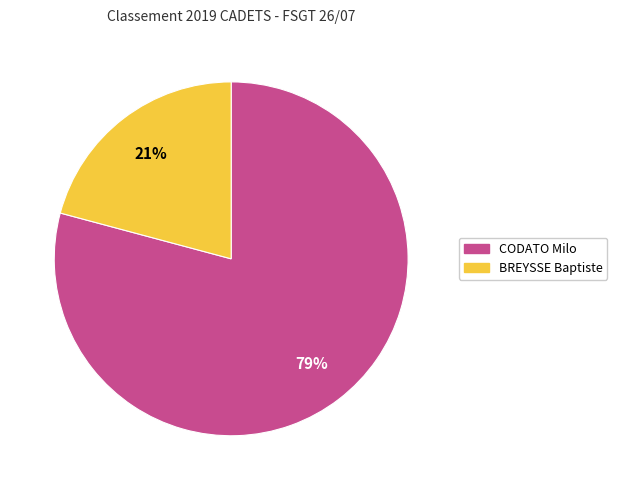

To the nearest percent, what portion does CODATO Milo represent?

79%